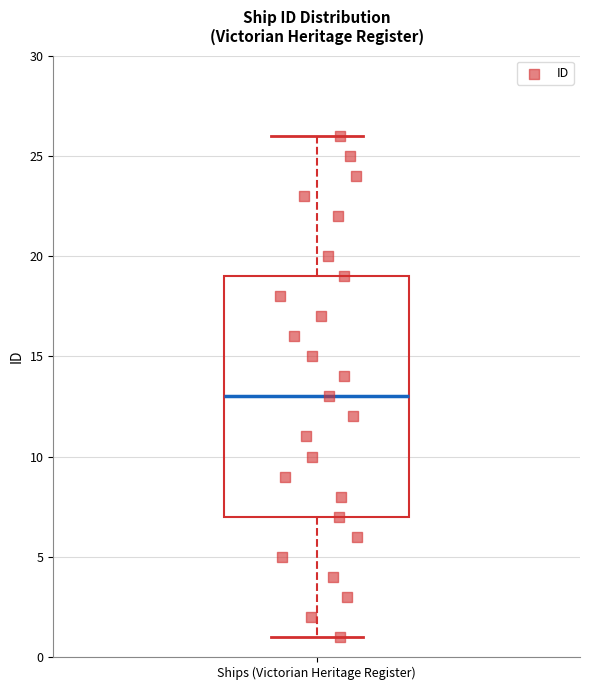

Read this box plot against the y-axis: the position of the median line, the range covered by the box, and the ends of both whiskers. The values are not printed on the chart, so give them approximately, as read against the axis.

median 13, box 7 to 19, whiskers 1 to 26